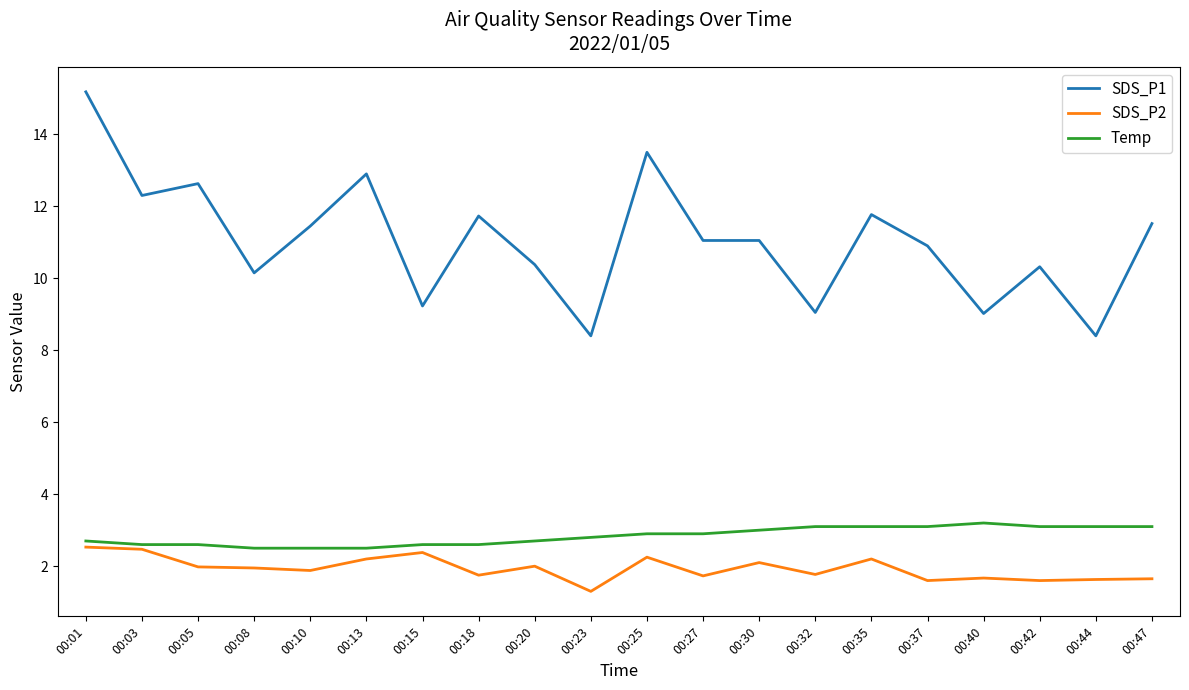

True or false: SDS_P1 and Temp cross at least once.

False